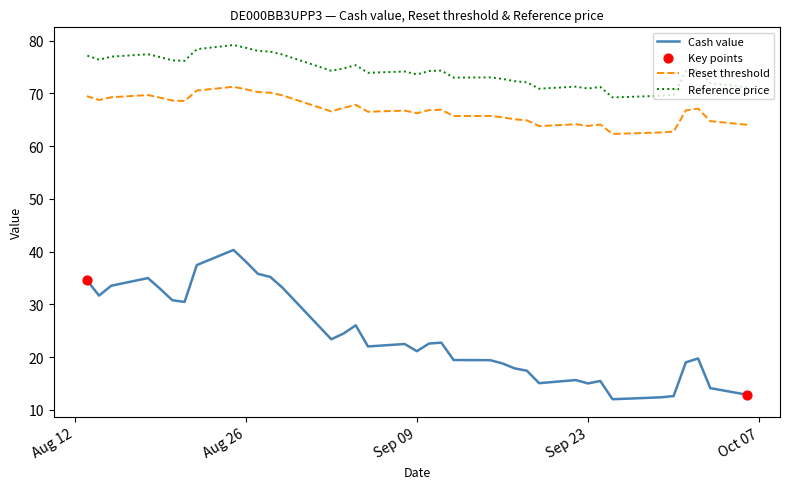

Is the value of Reference price at Sep 09 greater than the value of Reset threshold at 6?

Yes